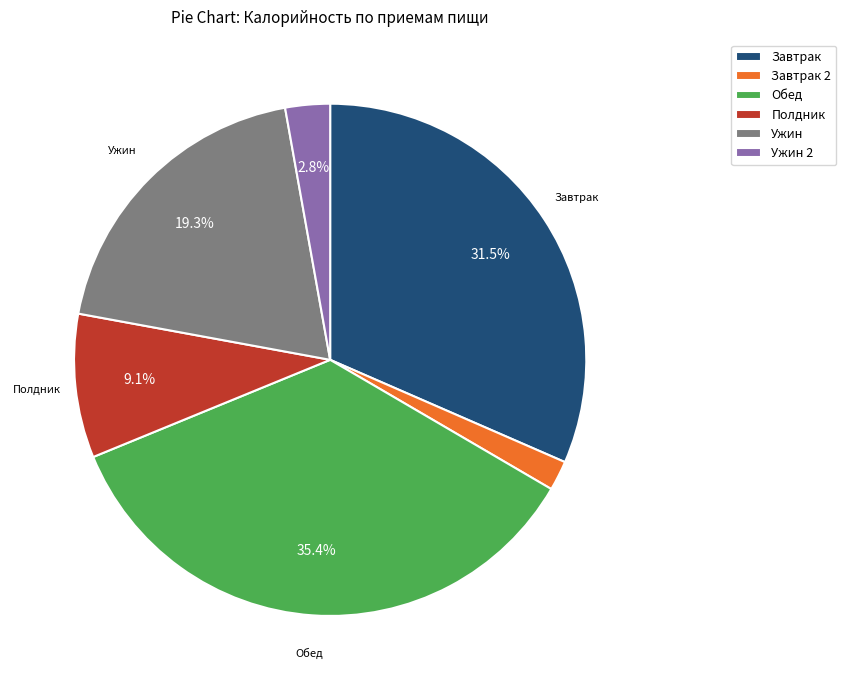

To the nearest percent, what is the difference between the largest and smallest slice percentages?

34%